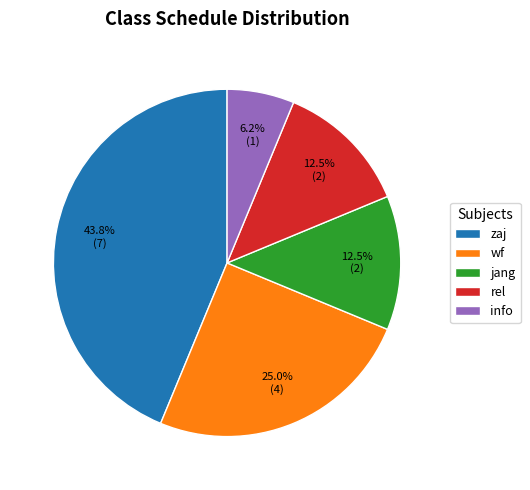

What percentage do wf and jang together represent?

37.5%